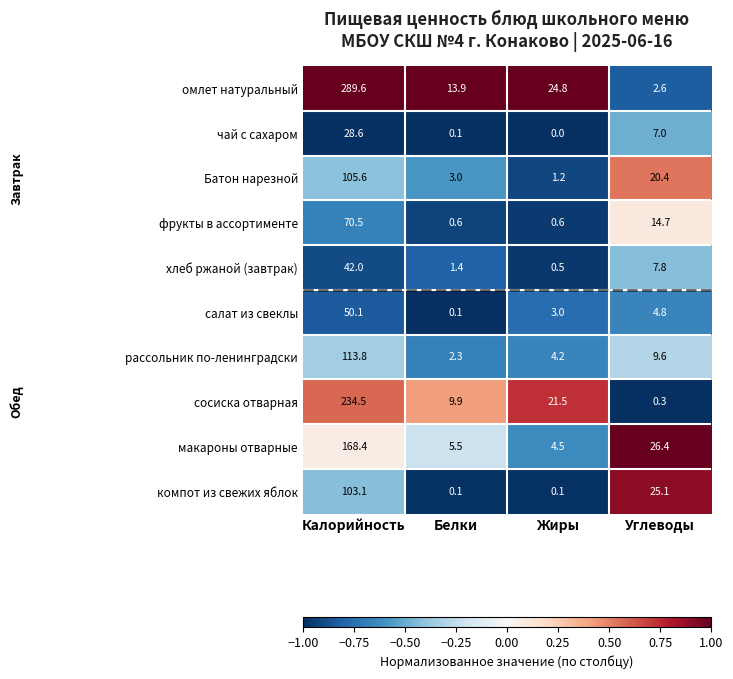

True or false: хлеб ржаной (завтрак) has a value of 1.4 at Белки.

True